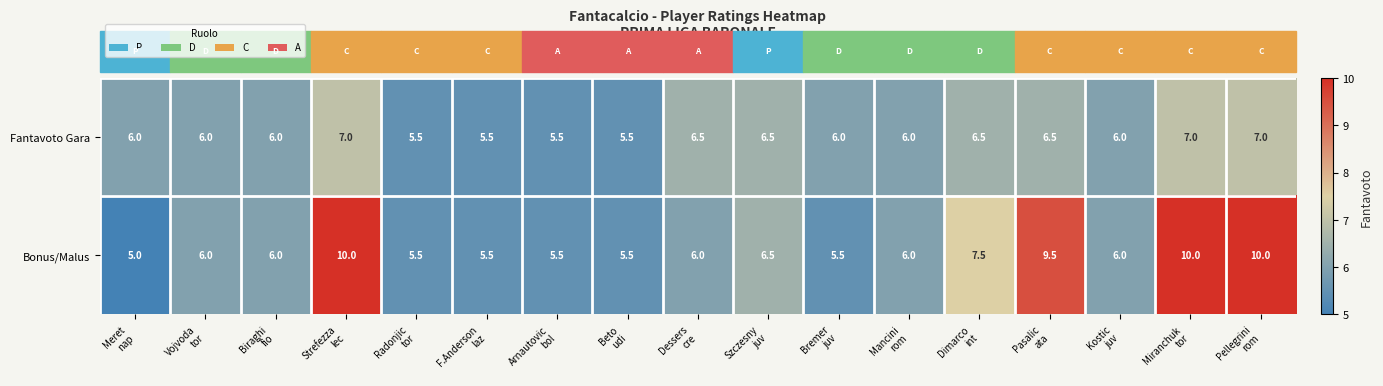

Rank the series by their maximum value, from highest to lowest.

Bonus/Malus, Fantavoto Gara